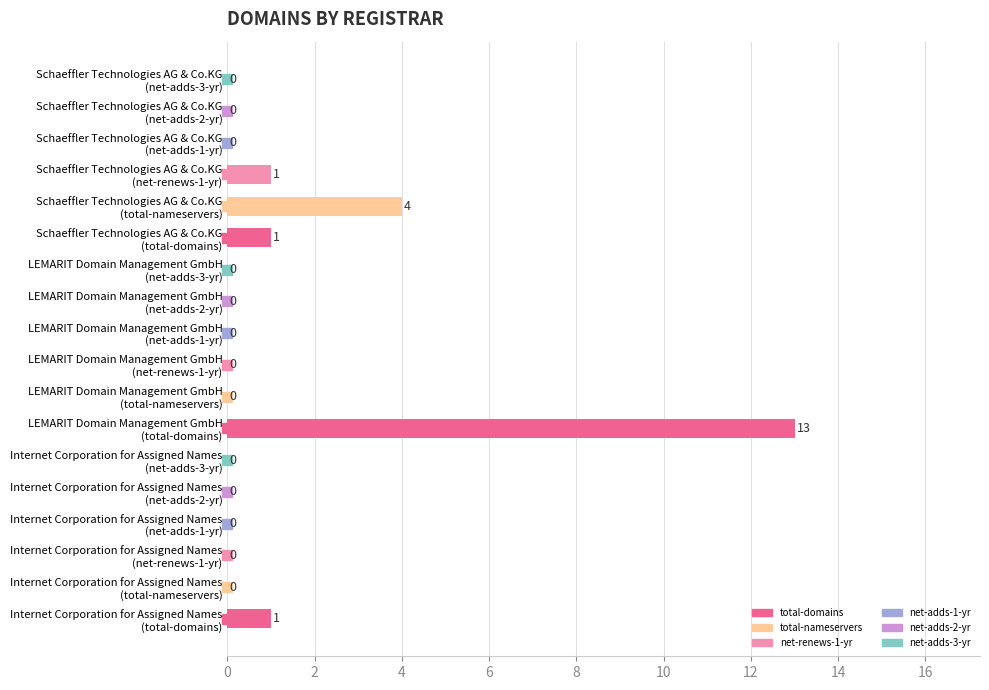

What is the greatest value displayed?

13